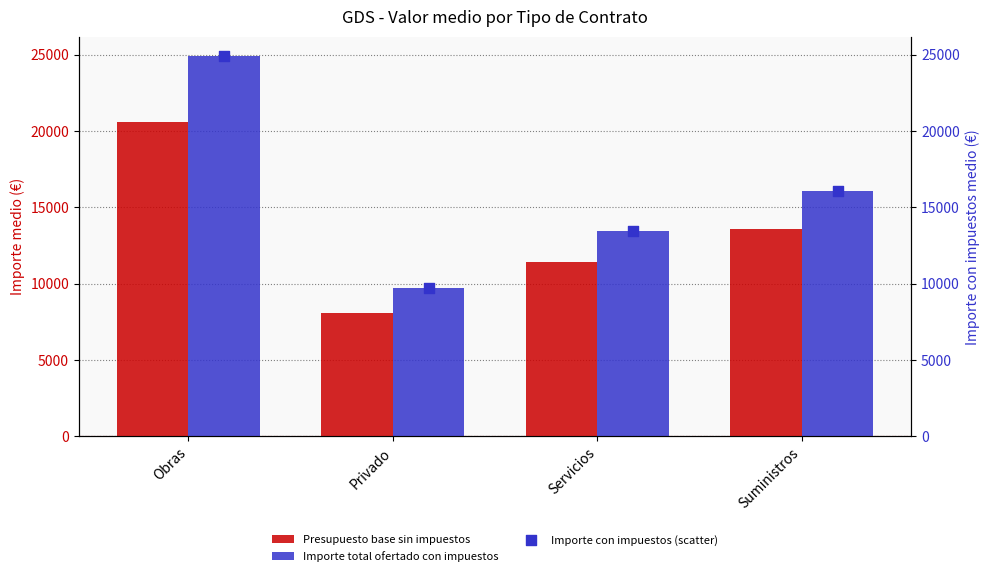

What are all the series names shown in the legend?

Presupuesto base sin impuestos, Importe total ofertado con impuestos, Importe con impuestos (scatter)